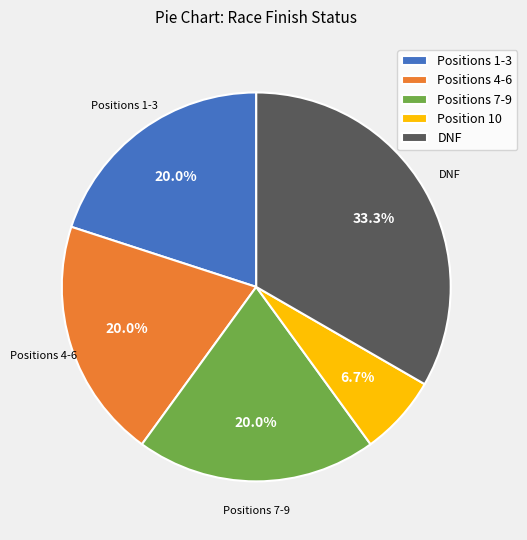

Does Positions 7-9 represent more than half of the total?

No